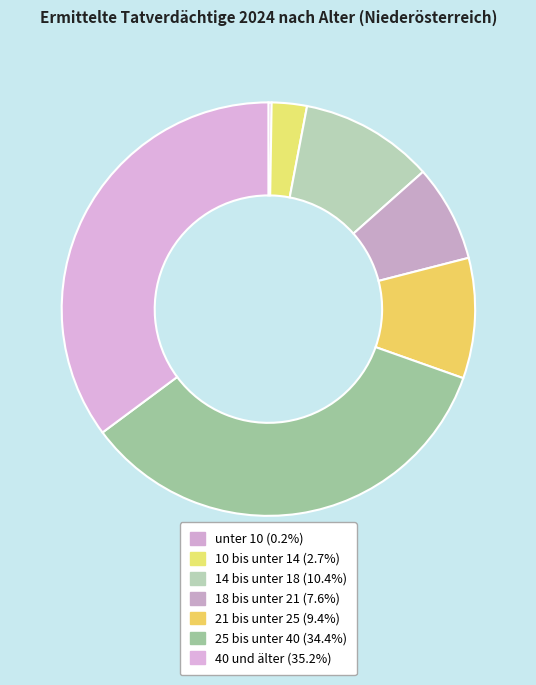

How many slices are in this pie chart?

7